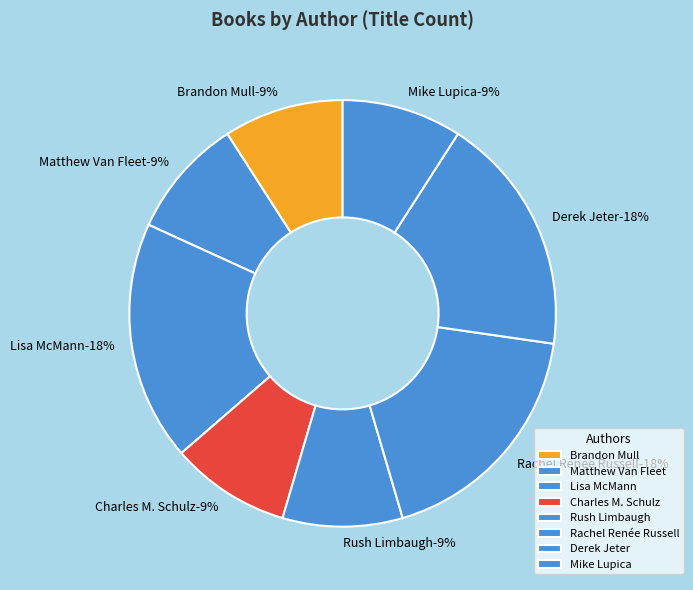

Between Rush Limbaugh and Rachel Renée Russell, which is larger?

Rachel Renée Russell